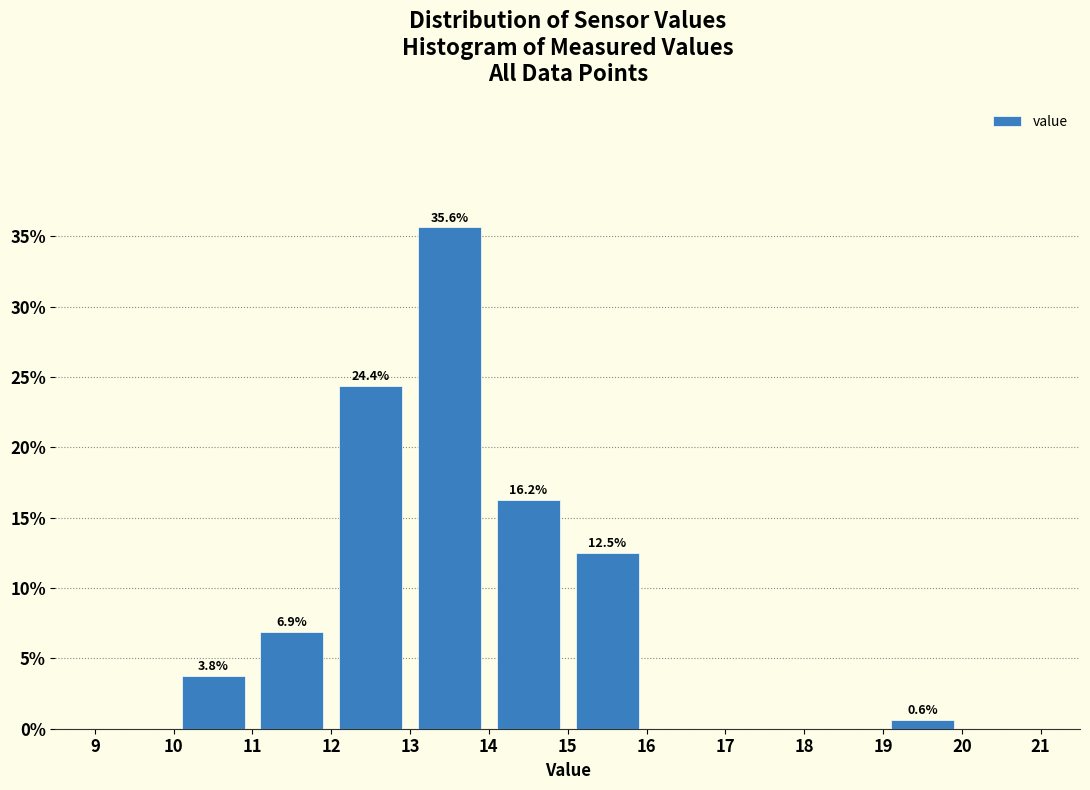

Over which range of the x-axis is the bar tallest?

13 to 14